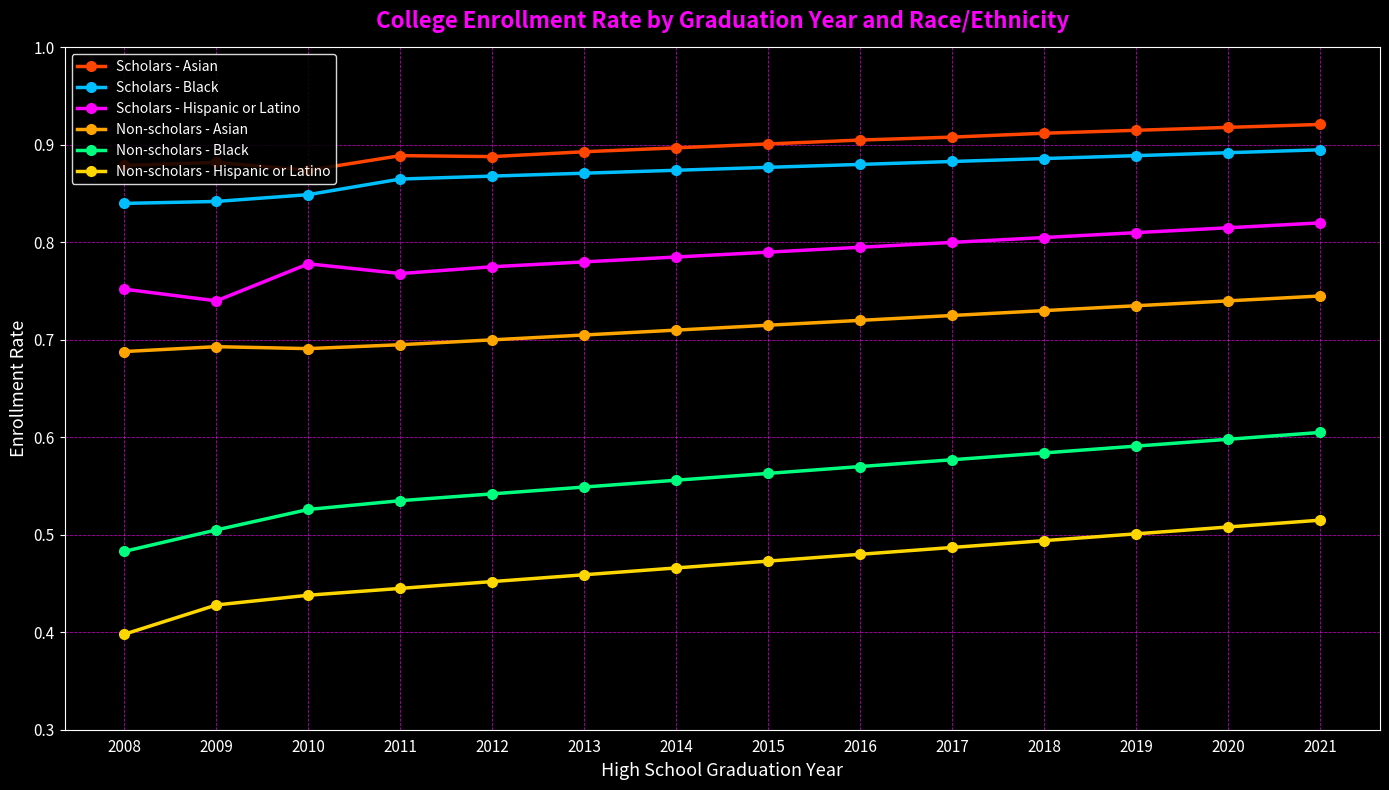

How many Scholars - Asian values are between 0 and 1?

14